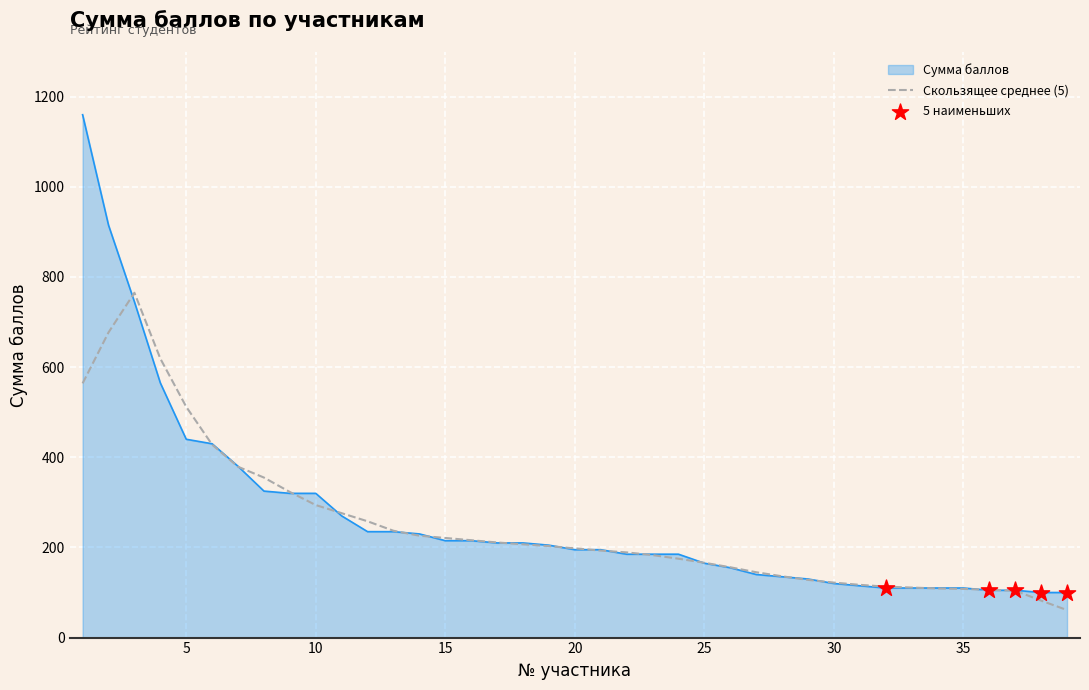

Which series has the widest spread of values?

Сумма баллов